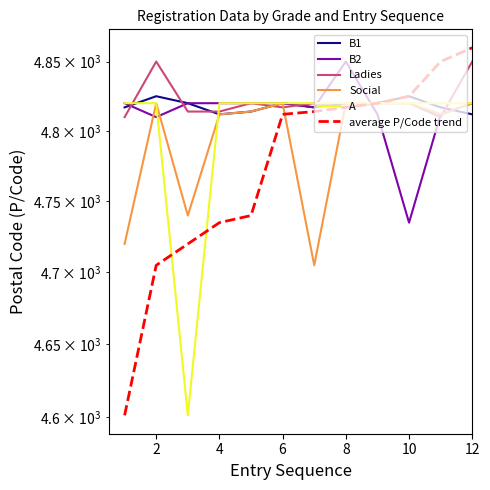

What is the sum of all B1 values?

57819